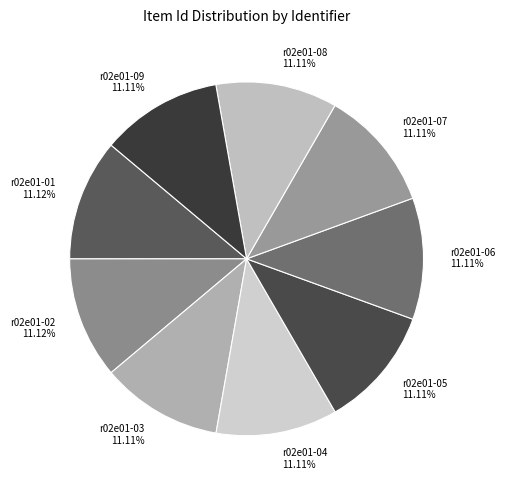

How many segments does this pie chart have?

9